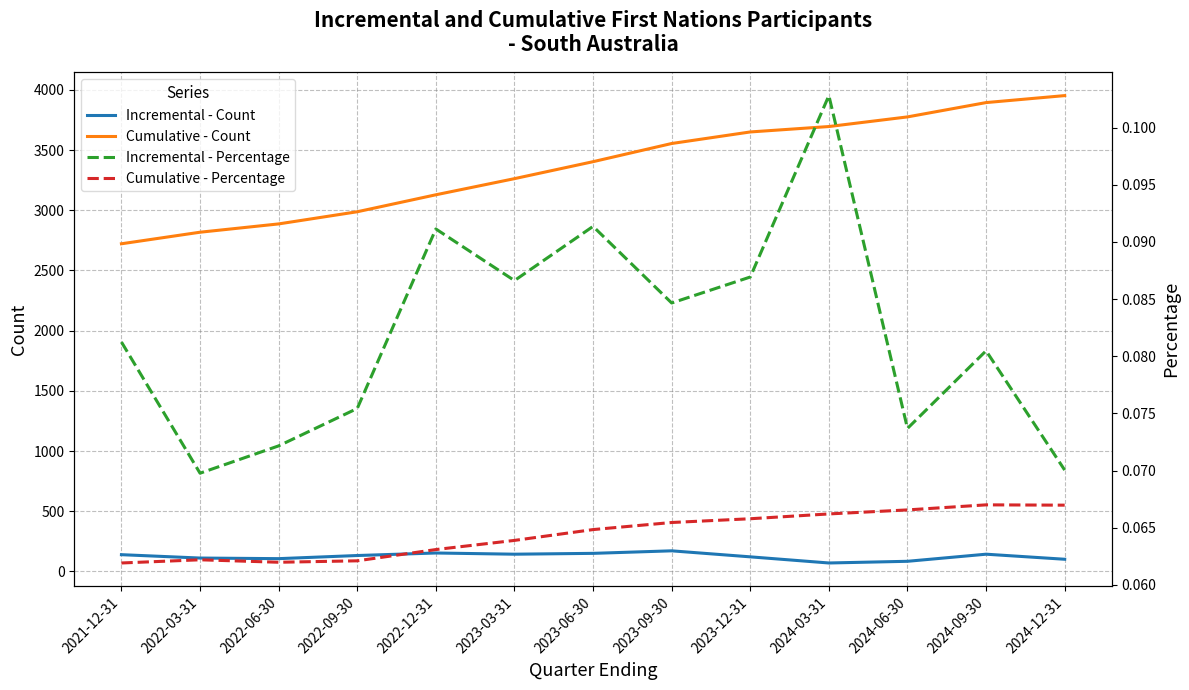

The Cumulative - Percentage series shows 0.1 at 2021-12-31. True or false?

False